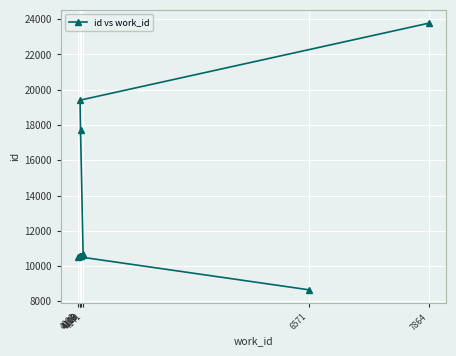

True or false: the data shows 17835 at 4141.

False